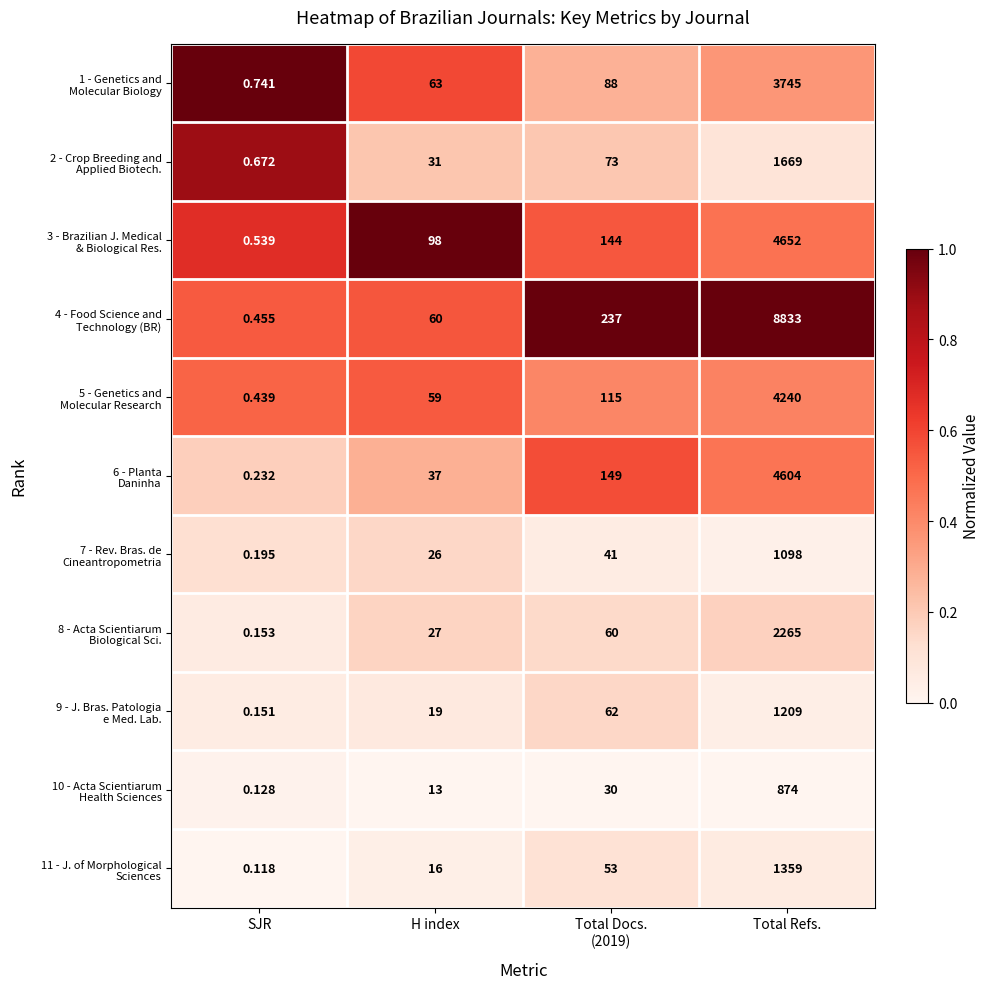

At which category is the sum across all series the highest?

Total Refs.